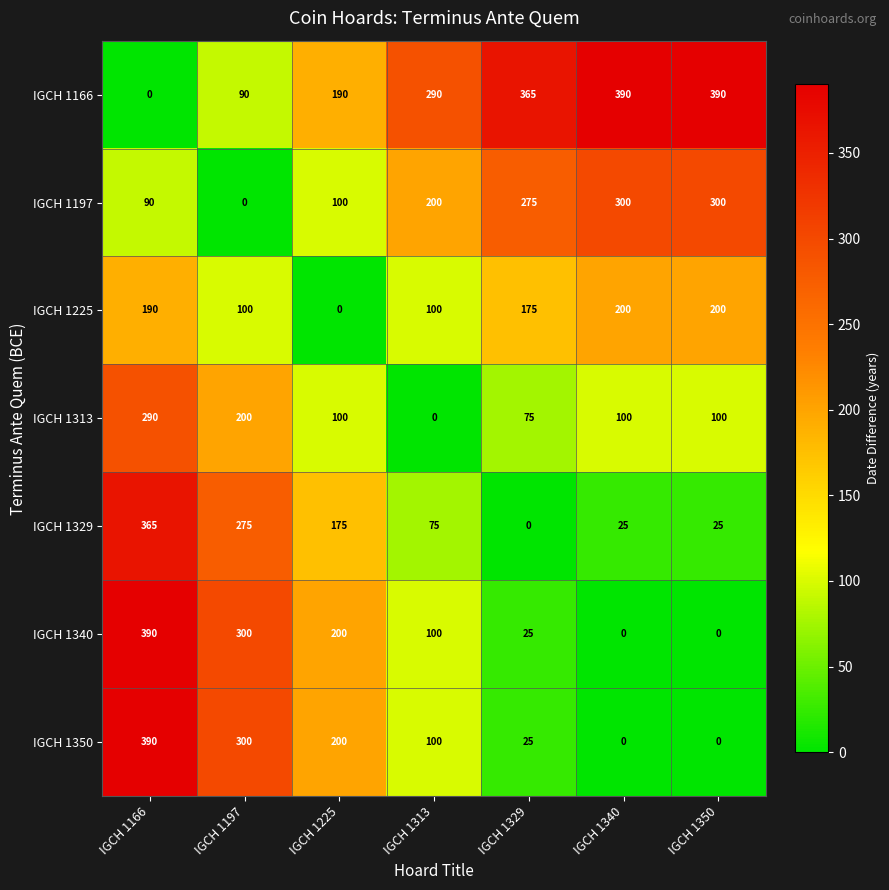

True or false: IGCH 1329 has a value of 175 at IGCH 1225.

True